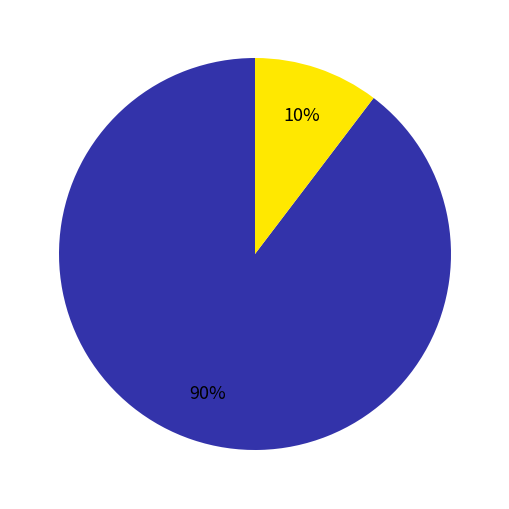

Is there a majority slice in this chart?

Yes